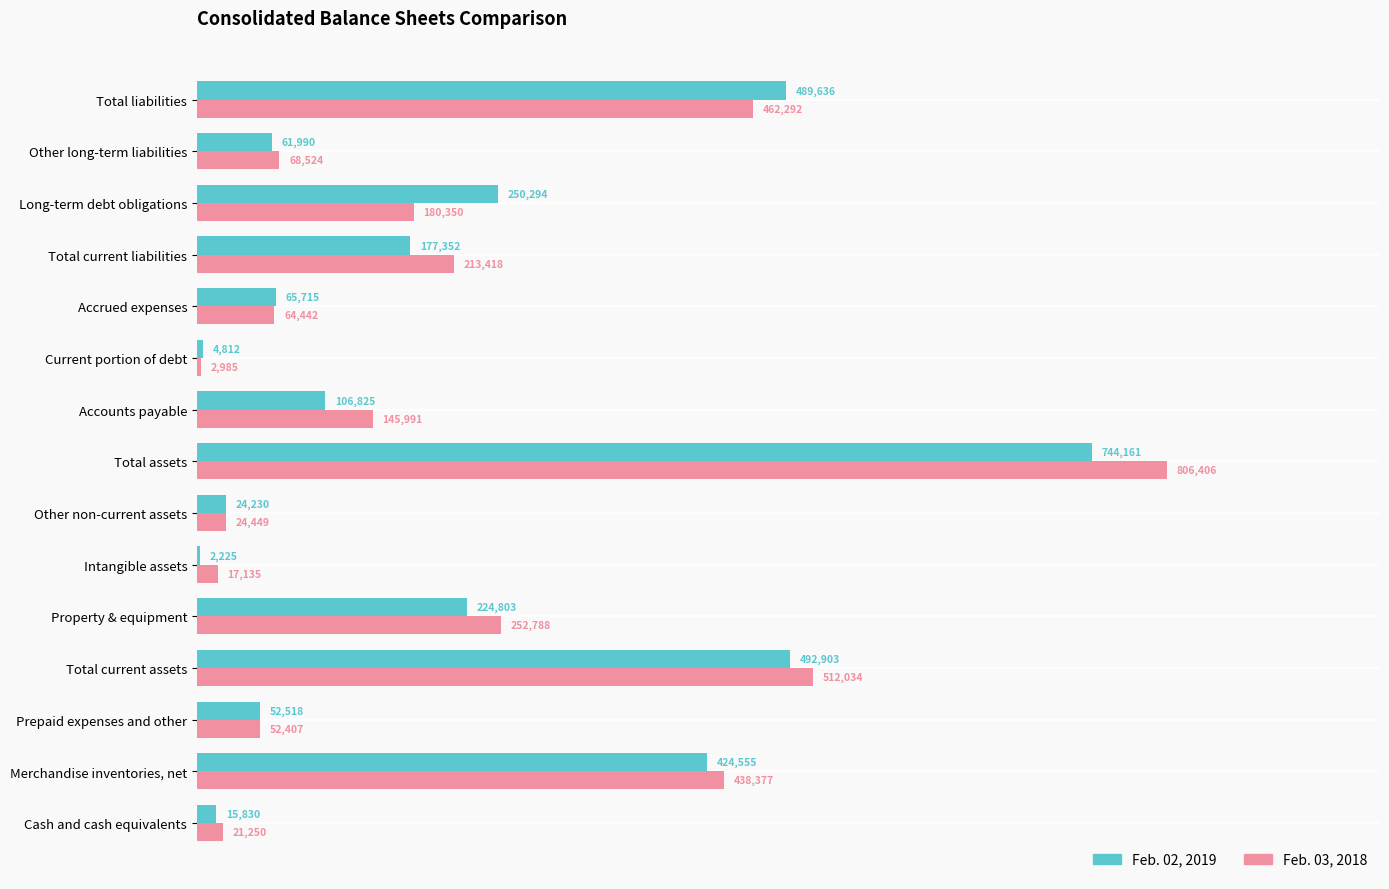

Which series has the largest total across all categories?

Feb. 03, 2018